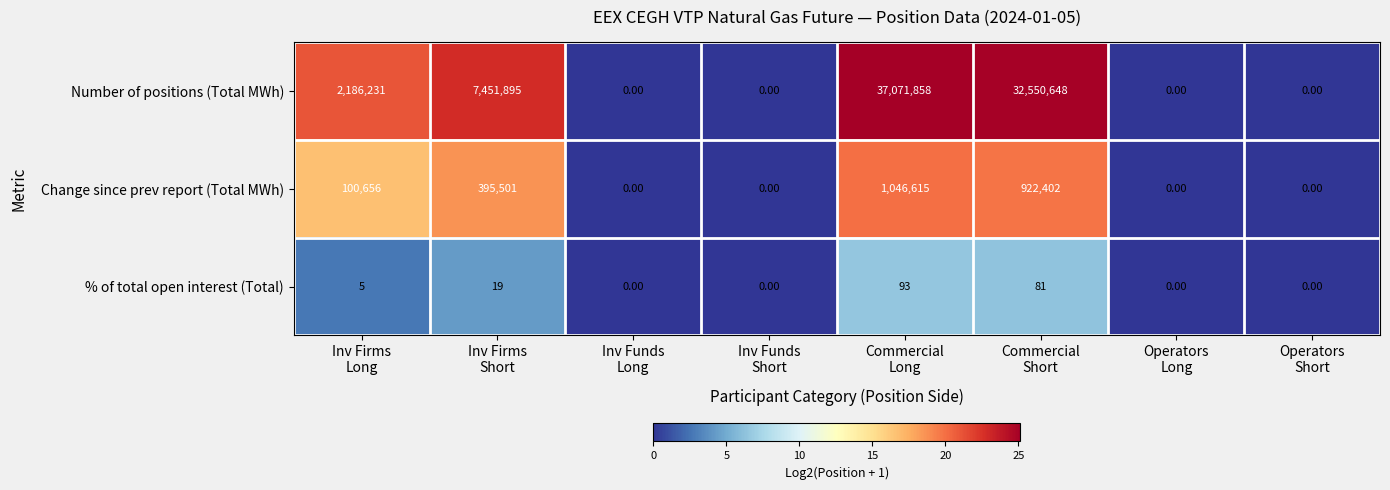

What is the average value of the Change since prev report (Total MWh) series?

308147